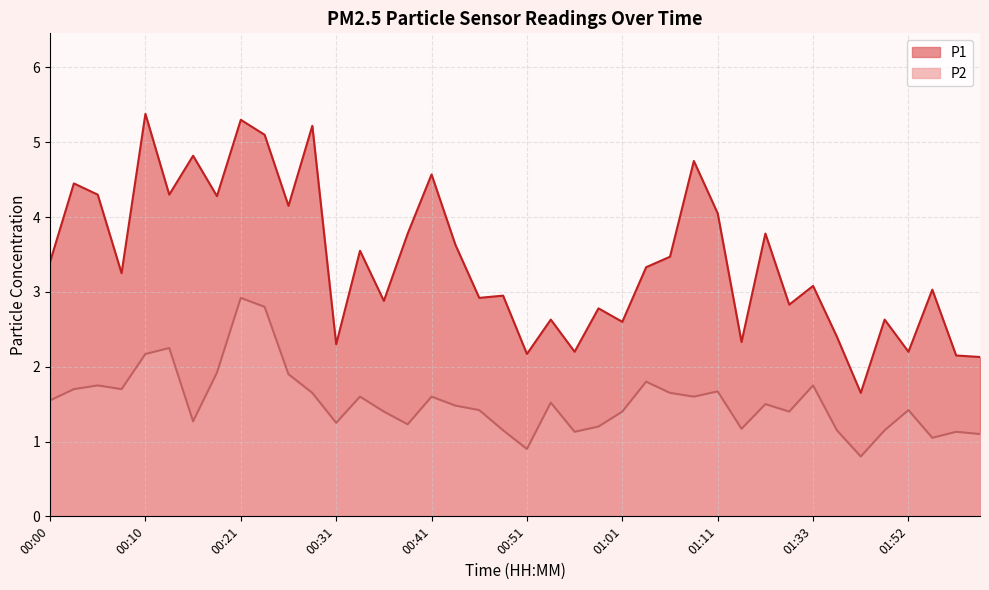

True or false: P2 and P1 cross at least once.

False